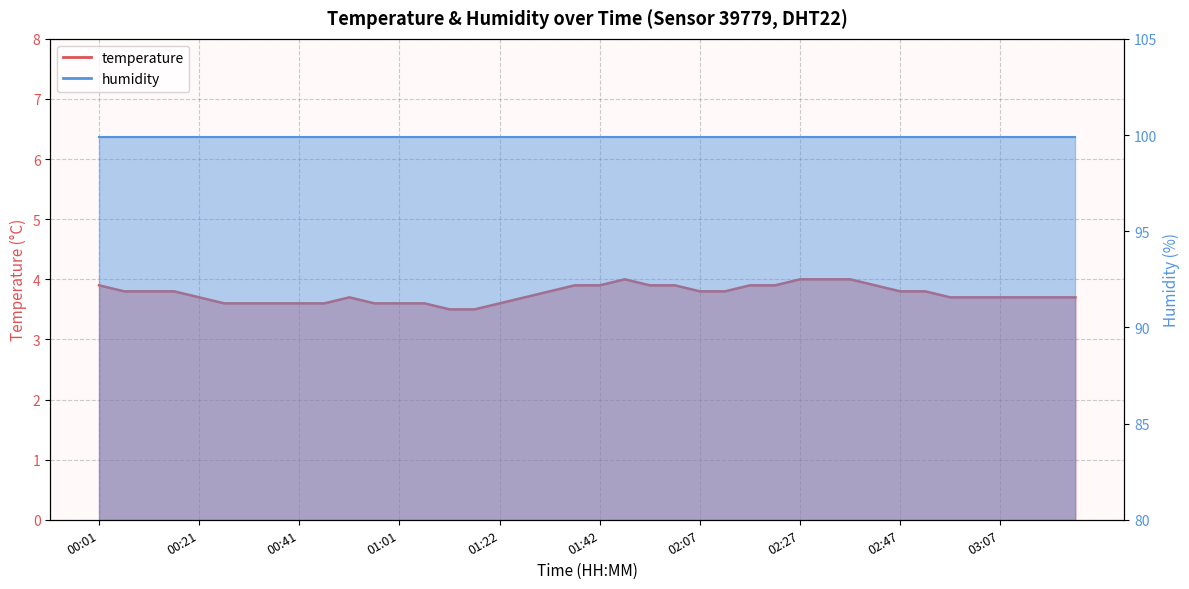

What is the average value?

3.8